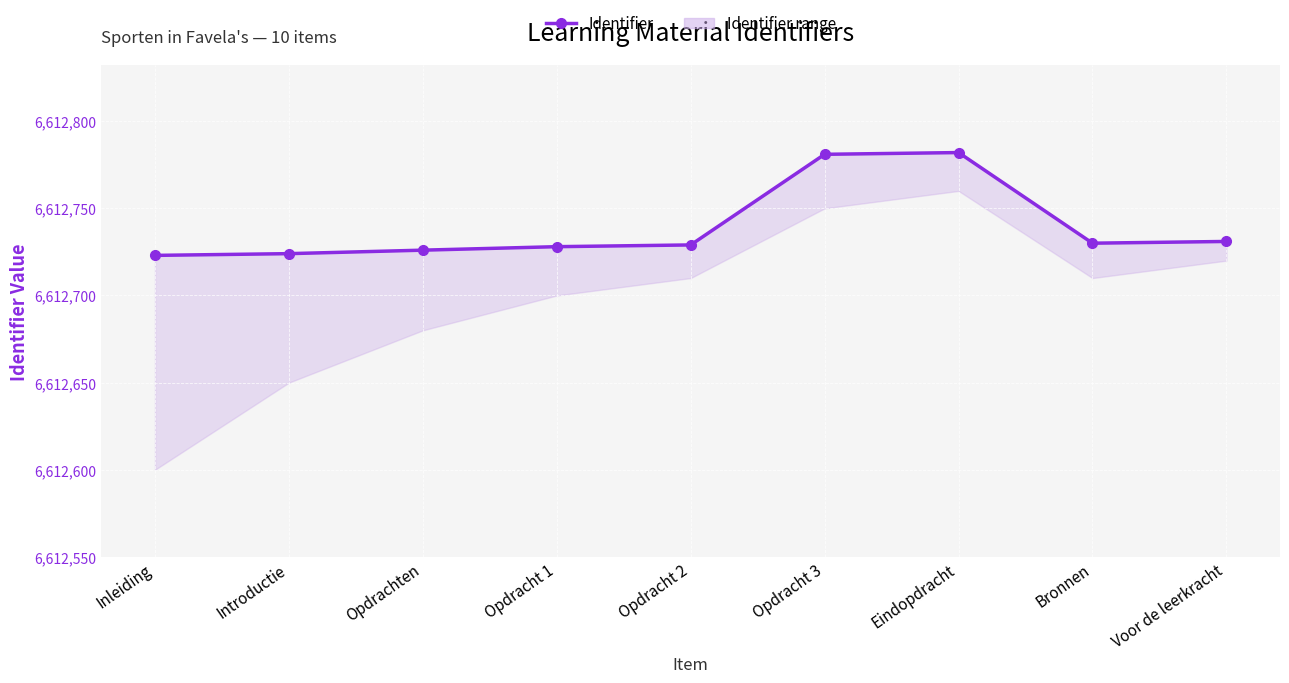

Reading right to left, extract all data points from this chart.

6612731	6612730	6612782	6612781	6612729	6612728	6612726	6612724	6612723